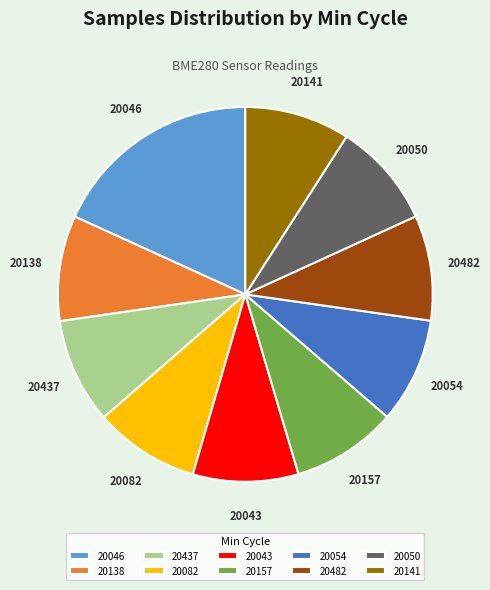

What is the ratio of the value at 20138 to the value at 20054?

1.0